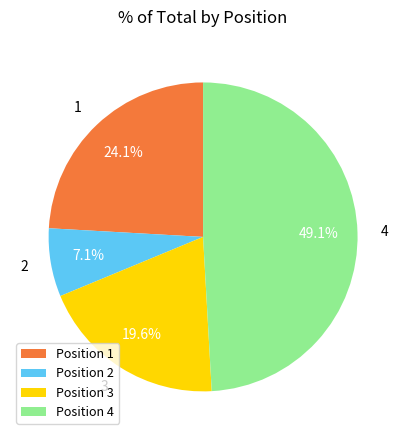

What is the largest slice in the pie chart?

4